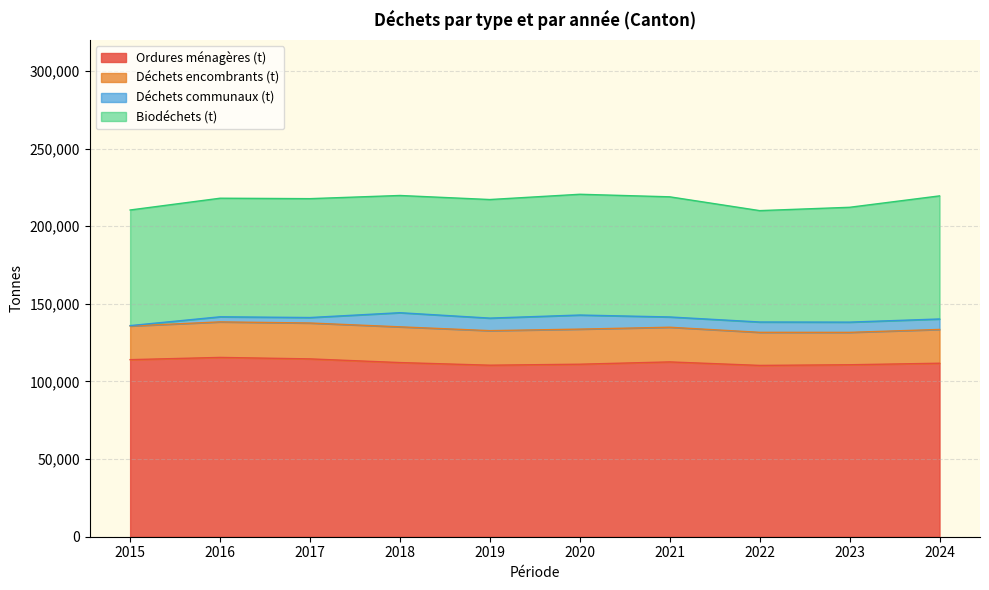

Rank the series by their average value, from highest to lowest.

Ordures ménagères (t), Biodéchets (t), Déchets encombrants (t), Déchets communaux (t)